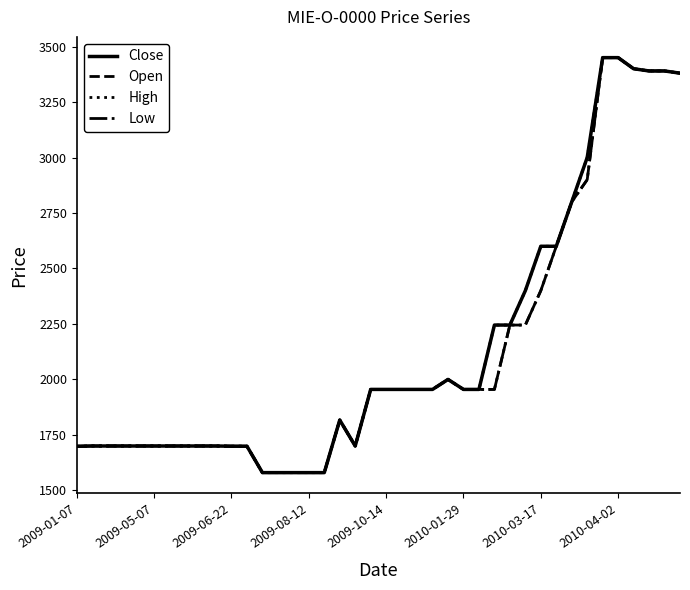

What is the difference between the second highest and minimum values in the High series?

1870